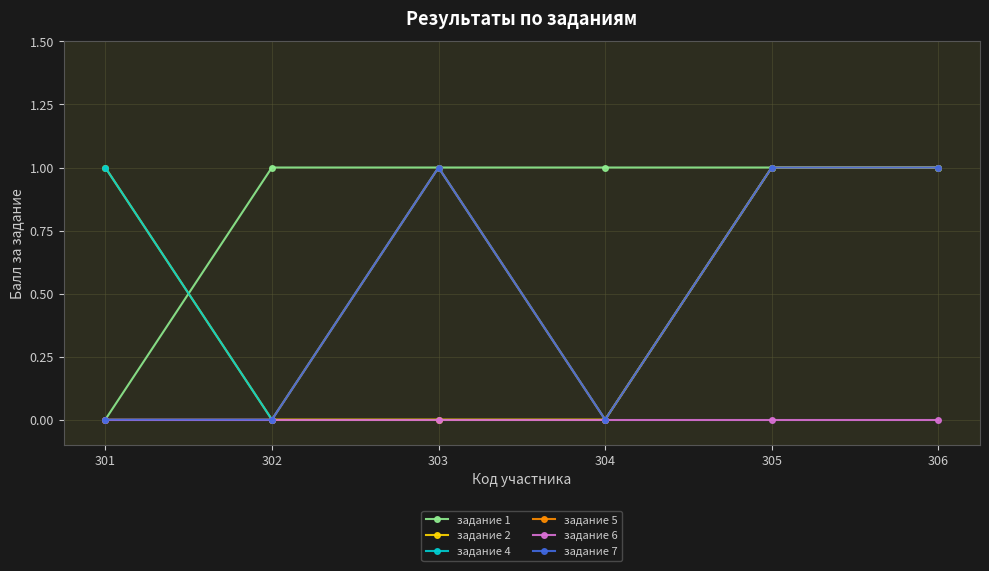

True or false: задание 5 and задание 7 intersect in this chart.

False